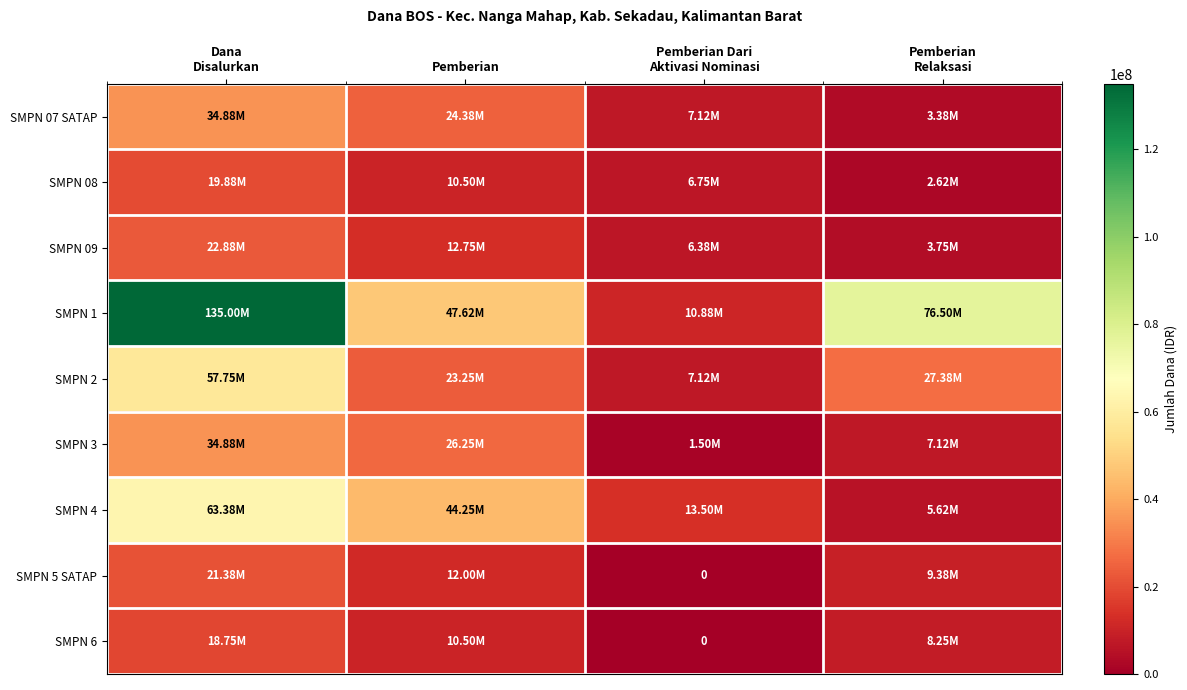

What is the approximate value of SMPN 3 at Pemberian Dari Aktivasi Nominasi, to the nearest 100?

1500000